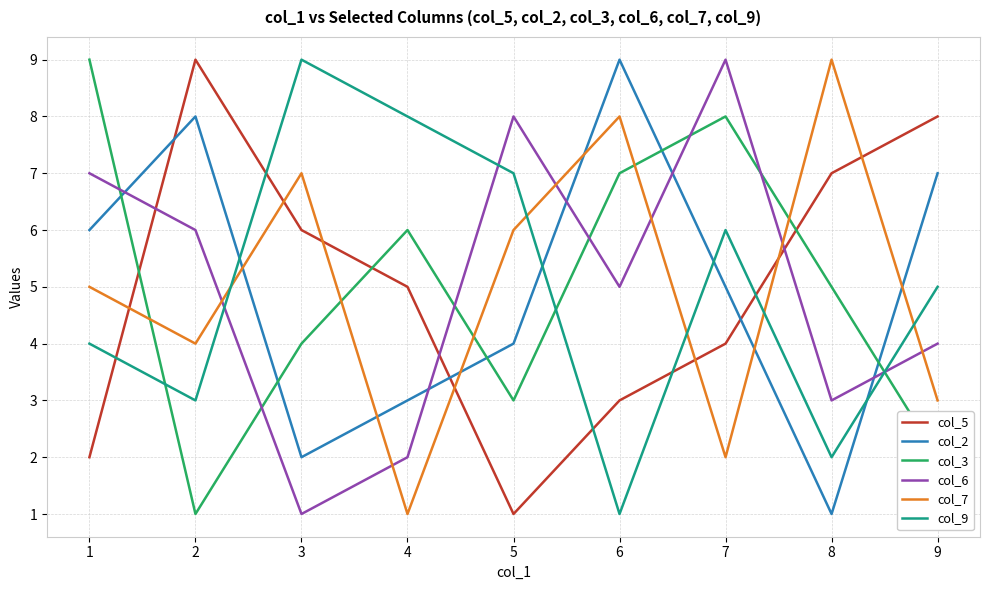

What is the difference between the highest and lowest values at 2?

8